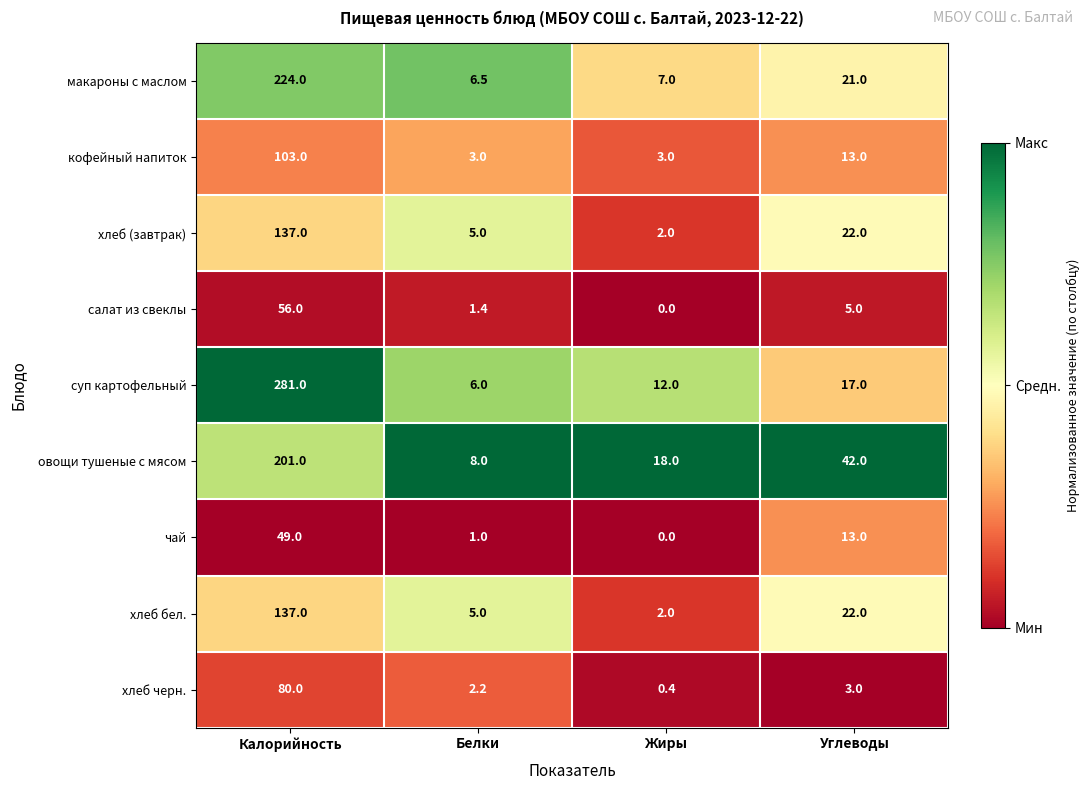

The value of макароны с маслом at Калорийность is 224.0. True or false?

True